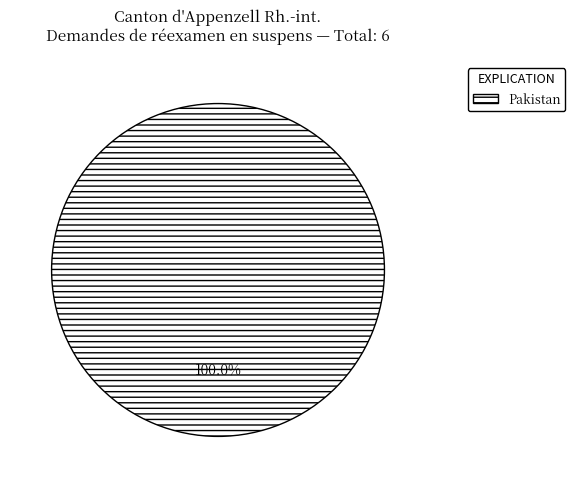

Does Pakistan represent more than half of the total?

Yes